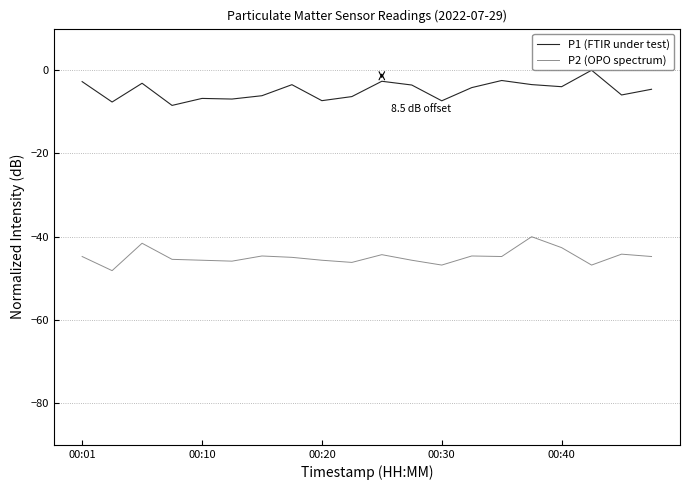

Which series has the largest total across all categories?

P1 (FTIR under test)